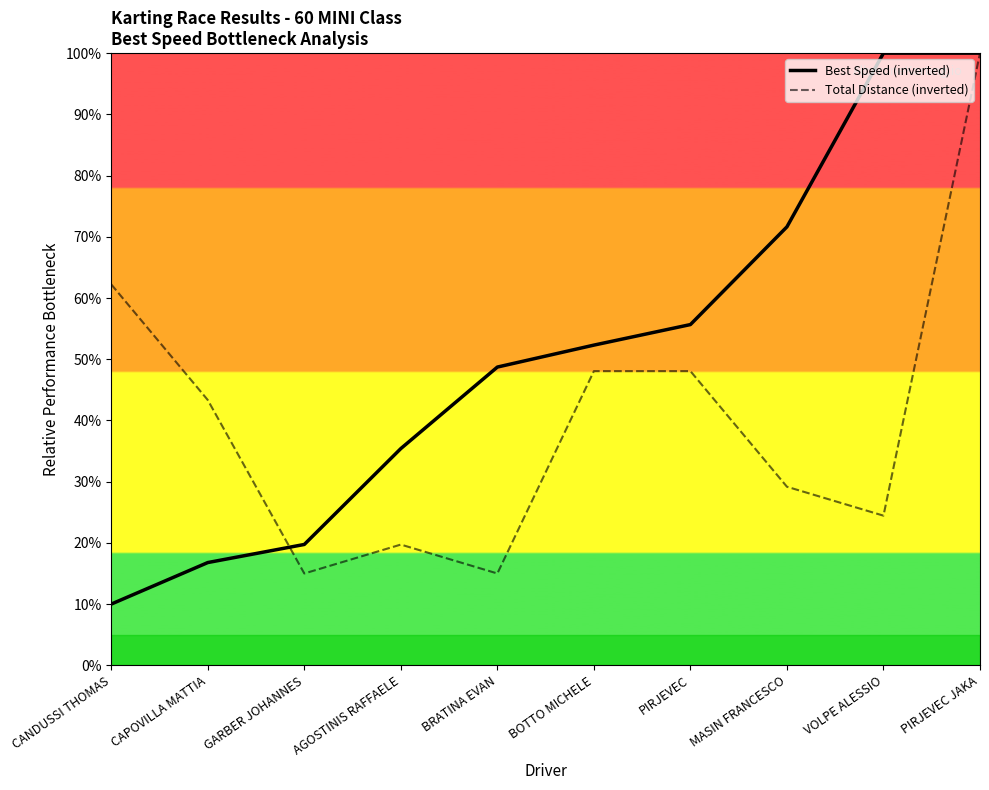

Where does the Total Distance (inverted) series first go above 43?

CANDUSSI THOMAS